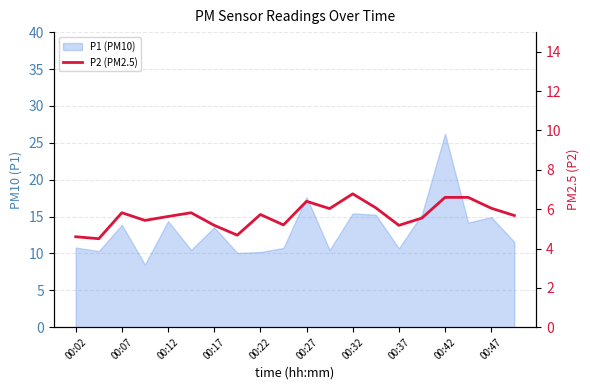

True or false: there are more than 2 points higher than both neighbors.

True